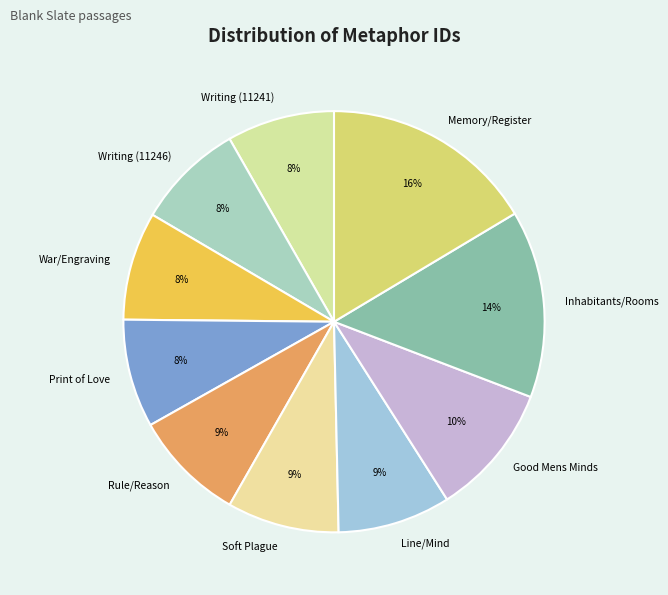

Is the sum of Soft Plague and Rule/Reason greater than half?

No